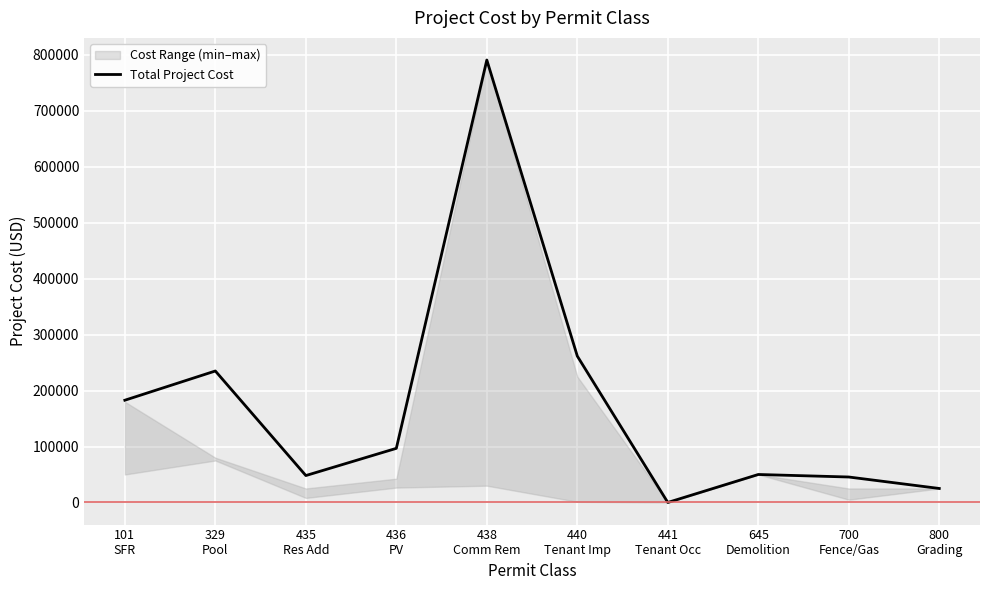

How many points are lower than both their immediate neighbors (excluding endpoints)?

2